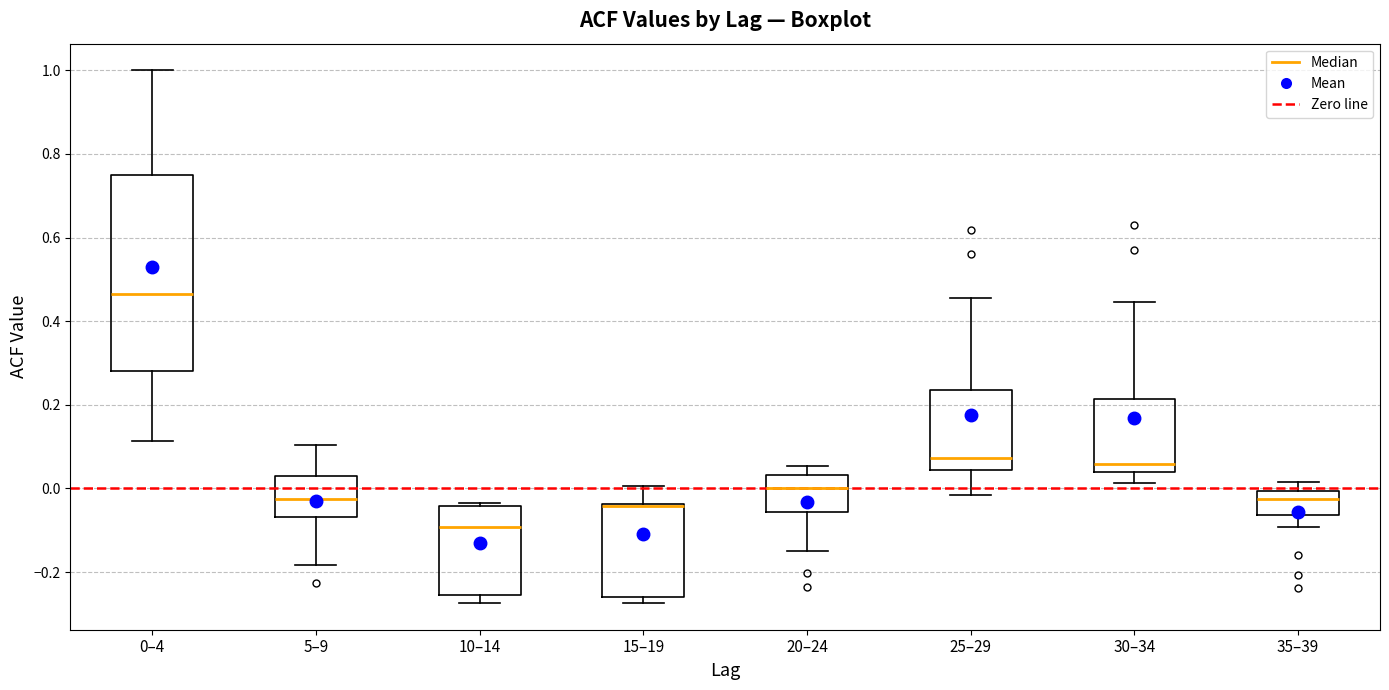

Reading left to right, transcribe this box plot: for each box, give where its median line is, the range the box spans, and where its two whiskers end, as read against the y-axis. The values are not printed on the chart, so give them approximately, as read against the axis.

0–4: median 0.46, box 0.28 to 0.76, whiskers 0.12 to 1.00
5–9: median -0.02, box -0.06 to 0.04, whiskers -0.18 to 0.10
10–14: median -0.10, box -0.26 to -0.04, whiskers -0.28 to -0.04 (just above the box's upper edge)
15–19: median -0.04 (drawn on the box's upper edge), box -0.26 to -0.04, whiskers -0.28 to 0.00
20–24: median 0.00, box -0.06 to 0.04, whiskers -0.14 to 0.06
25–29: median 0.08, box 0.04 to 0.24, whiskers -0.02 to 0.46
30–34: median 0.06, box 0.04 to 0.22, whiskers 0.02 to 0.44
35–39: median -0.02, box -0.06 to 0.00, whiskers -0.10 to 0.02